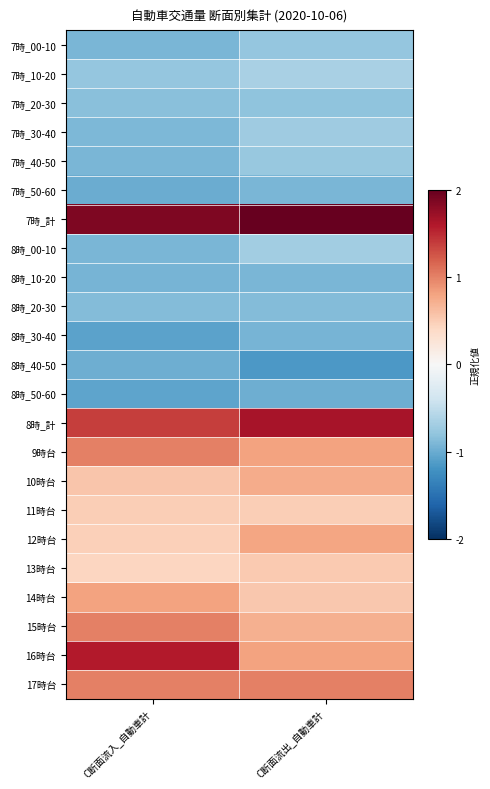

Reading left to right, transcribe all the data shown in this chart.

7時_00-10: C断面流入_自動車計=-0.9	C断面流出_自動車計=-0.8
7時_10-20: C断面流入_自動車計=-0.8	C断面流出_自動車計=-0.6
7時_20-30: C断面流入_自動車計=-0.8	C断面流出_自動車計=-0.8
7時_30-40: C断面流入_自動車計=-0.9	C断面流出_自動車計=-0.7
7時_40-50: C断面流入_自動車計=-0.9	C断面流出_自動車計=-0.8
7時_50-60: C断面流入_自動車計=-1.0	C断面流出_自動車計=-0.9
7時_計: C断面流入_自動車計=1.9	C断面流出_自動車計=2.6
8時_00-10: C断面流入_自動車計=-0.9	C断面流出_自動車計=-0.7
8時_10-20: C断面流入_自動車計=-0.9	C断面流出_自動車計=-0.9
8時_20-30: C断面流入_自動車計=-0.9	C断面流出_自動車計=-0.9
8時_30-40: C断面流入_自動車計=-1.1	C断面流出_自動車計=-0.9
8時_40-50: C断面流入_自動車計=-1.0	C断面流出_自動車計=-1.2
8時_50-60: C断面流入_自動車計=-1.0	C断面流出_自動車計=-1.0
8時_計: C断面流入_自動車計=1.4	C断面流出_自動車計=1.6
9時台: C断面流入_自動車計=1.0	C断面流出_自動車計=0.8
10時台: C断面流入_自動車計=0.6	C断面流出_自動車計=0.7
11時台: C断面流入_自動車計=0.5	C断面流出_自動車計=0.5
12時台: C断面流入_自動車計=0.5	C断面流出_自動車計=0.8
13時台: C断面流入_自動車計=0.4	C断面流出_自動車計=0.5
14時台: C断面流入_自動車計=0.8	C断面流出_自動車計=0.5
15時台: C断面流入_自動車計=1.0	C断面流出_自動車計=0.7
16時台: C断面流入_自動車計=1.6	C断面流出_自動車計=0.8
17時台: C断面流入_自動車計=1.0	C断面流出_自動車計=1.0